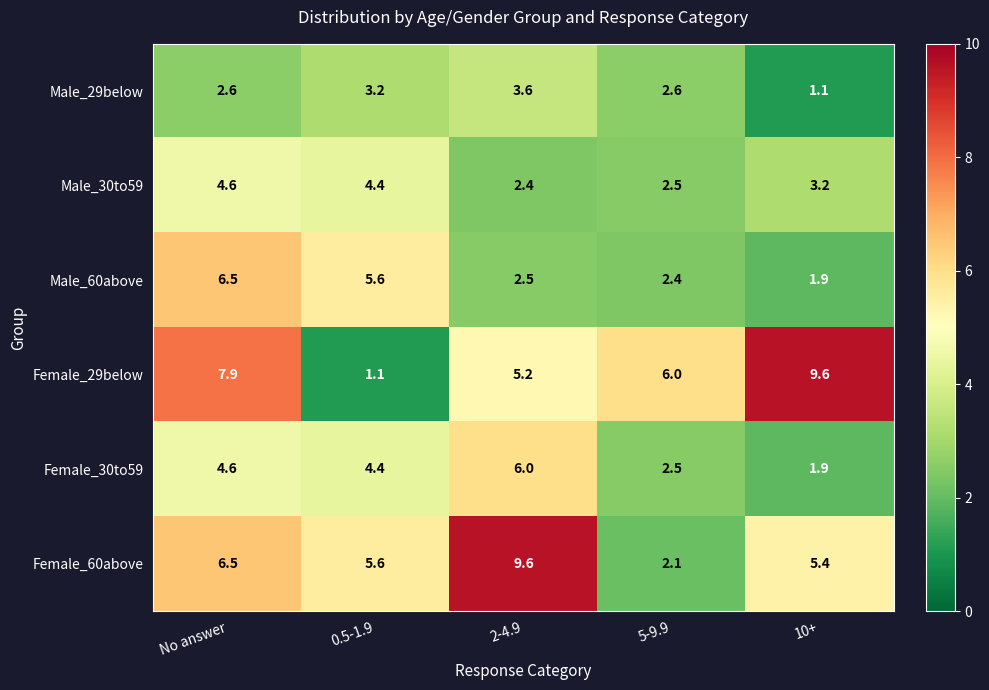

Reading left to right, list all the values displayed in this chart.

Male_29below: No answer=2.6	0.5-1.9=3.2	2-4.9=3.6	5-9.9=2.6	10+=1.1
Male_30to59: No answer=4.6	0.5-1.9=4.4	2-4.9=2.4	5-9.9=2.5	10+=3.2
Male_60above: No answer=6.5	0.5-1.9=5.6	2-4.9=2.5	5-9.9=2.4	10+=1.9
Female_29below: No answer=7.9	0.5-1.9=1.1	2-4.9=5.2	5-9.9=6.0	10+=9.6
Female_30to59: No answer=4.6	0.5-1.9=4.4	2-4.9=6.0	5-9.9=2.5	10+=1.9
Female_60above: No answer=6.5	0.5-1.9=5.6	2-4.9=9.6	5-9.9=2.1	10+=5.4